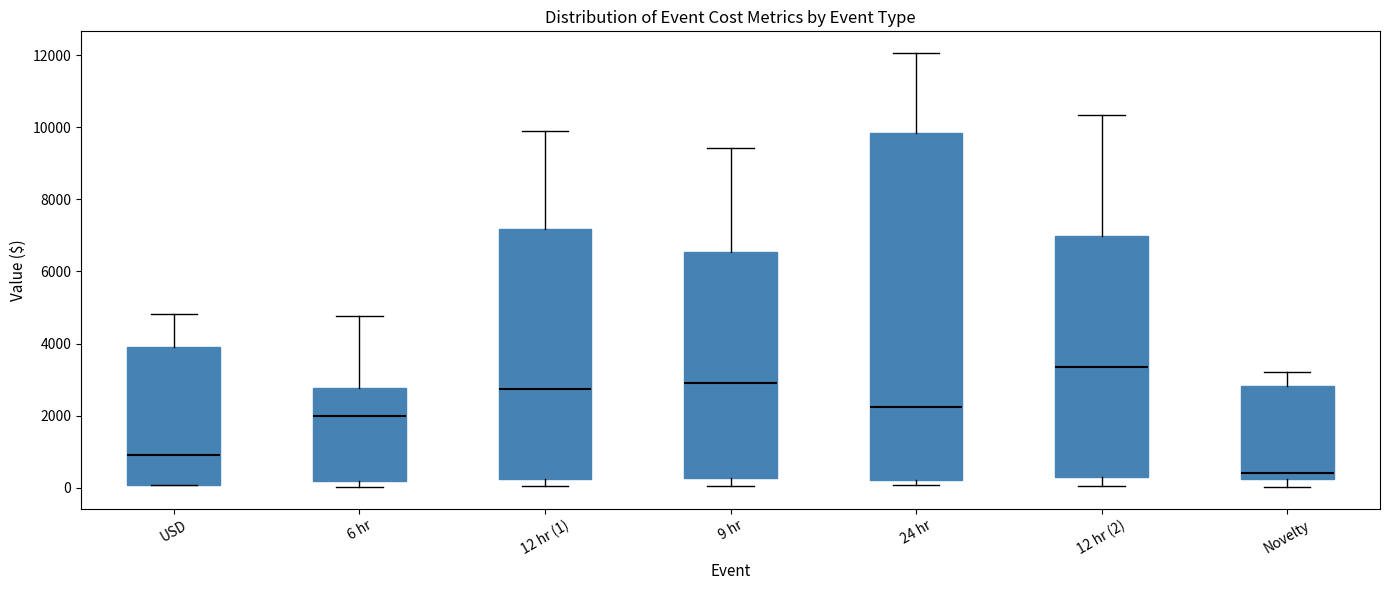

Where does the upper whisker of the box for Novelty end on the y-axis? The values are not printed on the chart, so give them approximately, as read against the axis.

3200